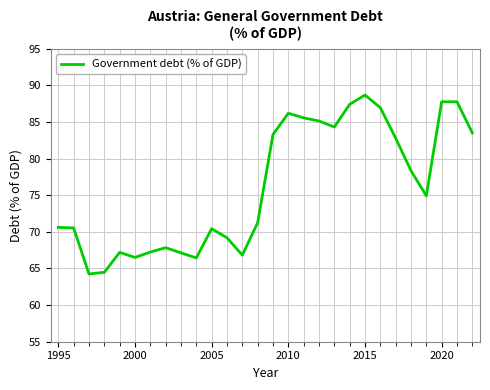

What is the maximum value shown in the chart?

88.7